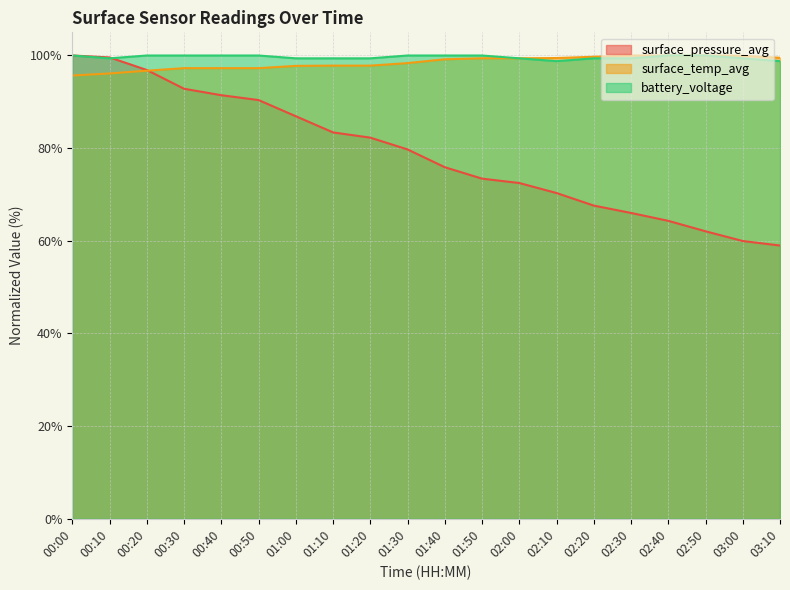

Between 01:00 and 03:00, which series saw the biggest shift?

surface_pressure_avg